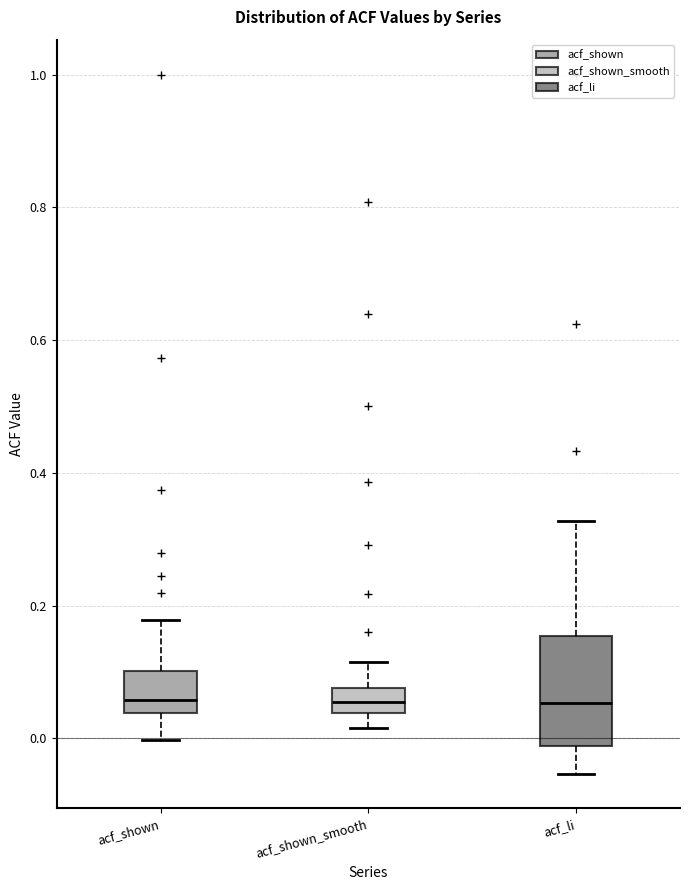

Which box is the tallest, from its lower edge to its upper edge?

acf_li